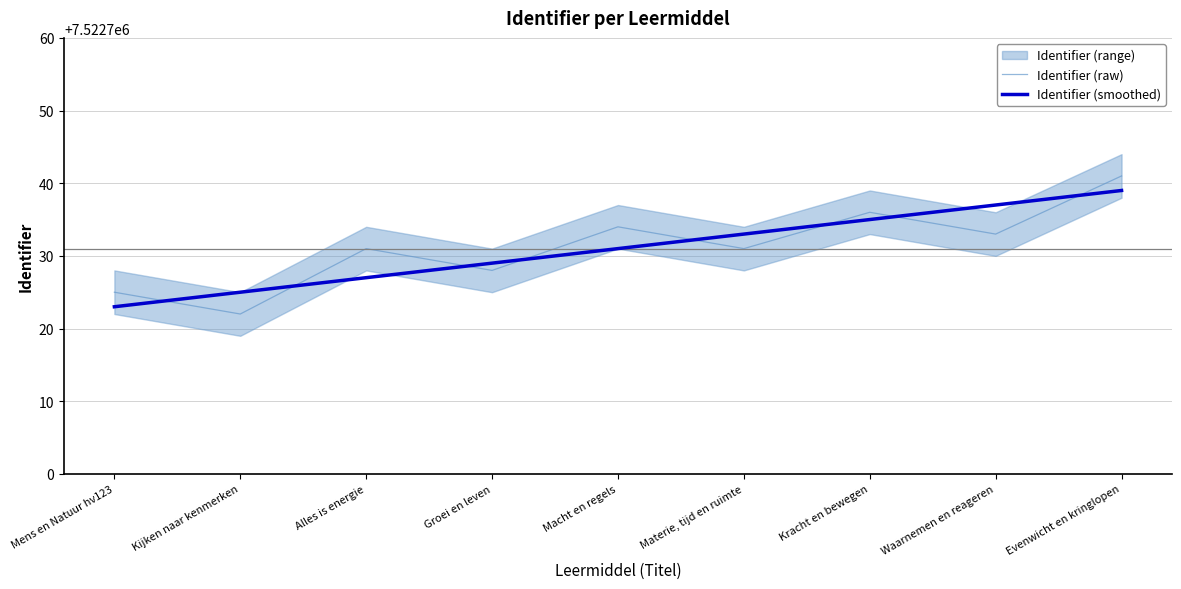

What is the difference between the Identifier (raw) values at Materie, tijd en ruimte and Macht en regels?

3